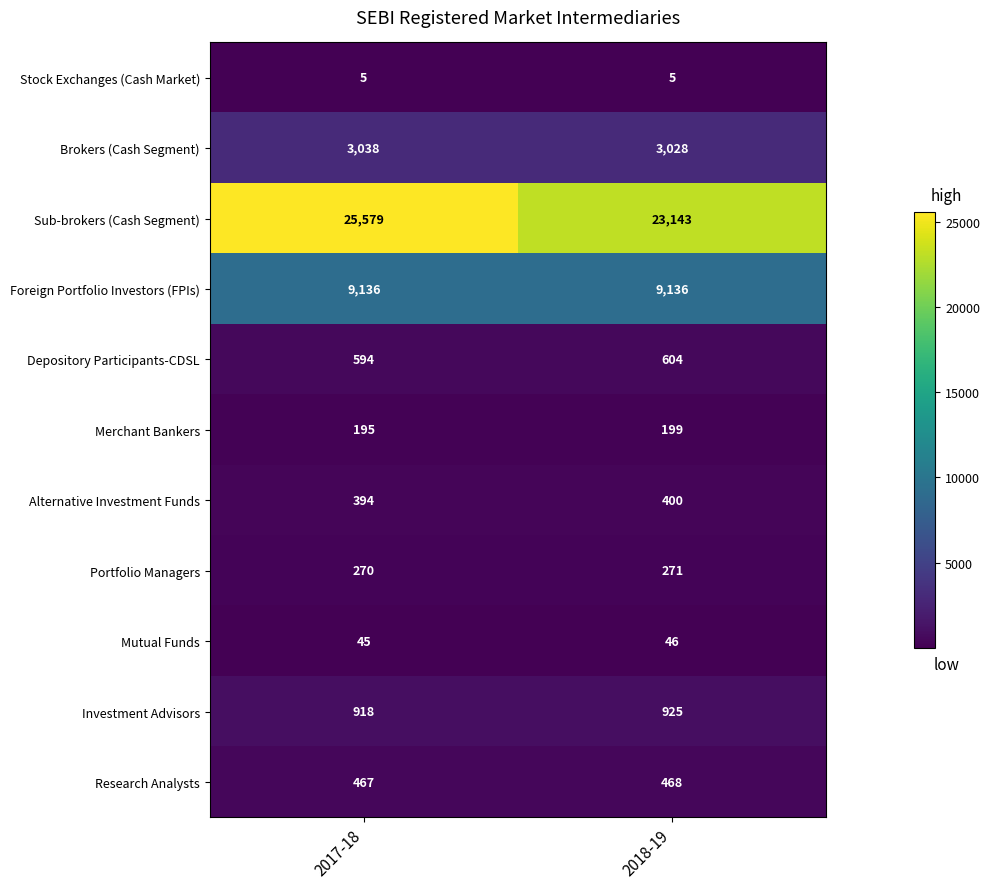

Reading right to left, list all the values displayed in this chart.

Stock Exchanges (Cash Market): 5	5
Brokers (Cash Segment): 3028	3038
Sub-brokers (Cash Segment): 23143	25579
Foreign Portfolio Investors (FPIs): 9136	9136
Depository Participants-CDSL: 604	594
Merchant Bankers: 199	195
Alternative Investment Funds: 400	394
Portfolio Managers: 271	270
Mutual Funds: 46	45
Investment Advisors: 925	918
Research Analysts: 468	467